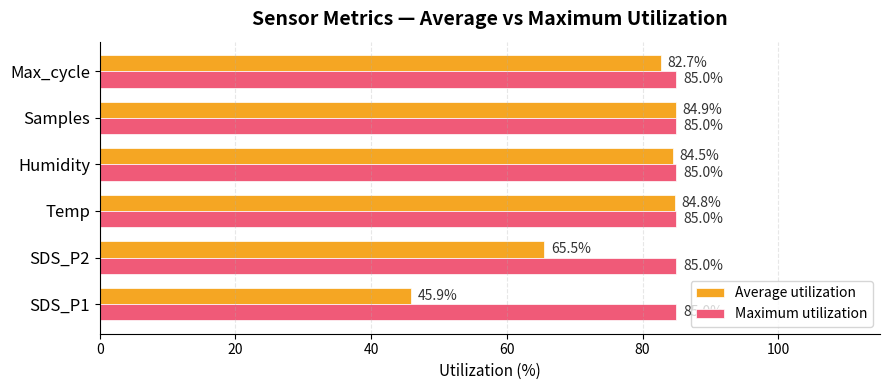

Which series has the largest total across all categories?

Maximum utilization